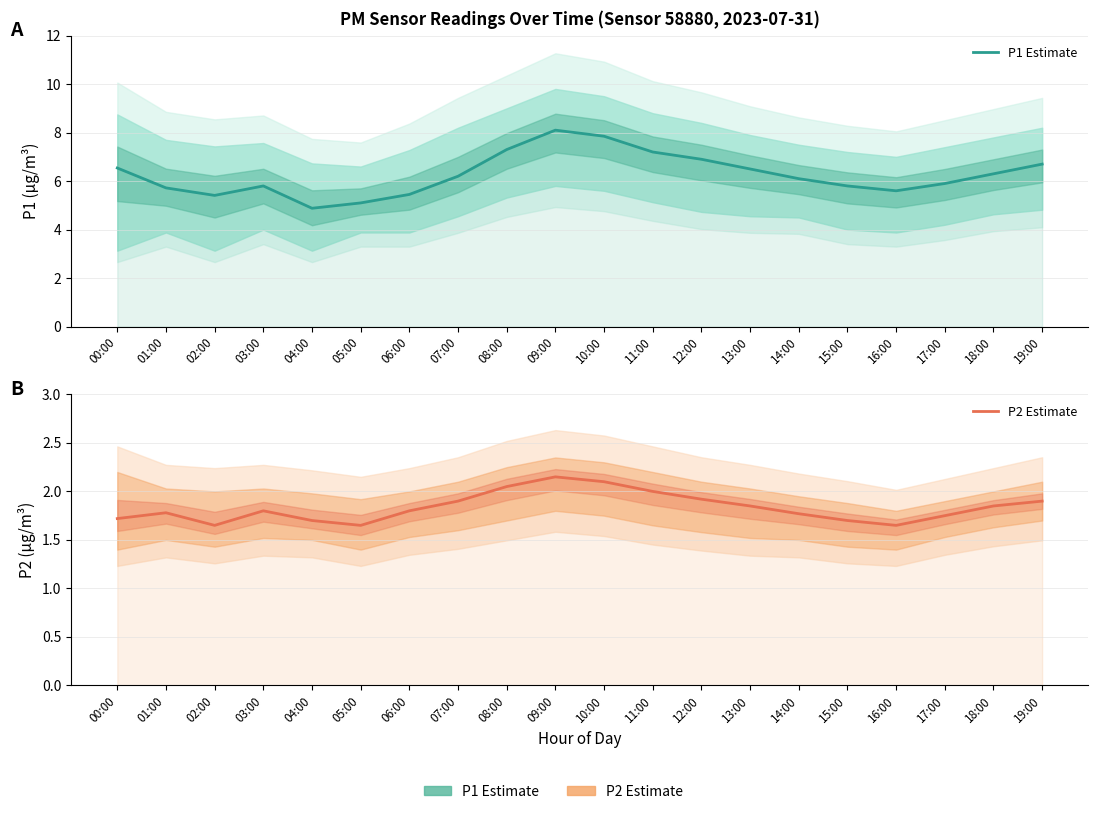

What is the difference between the highest and lowest values at 00:00?

4.8